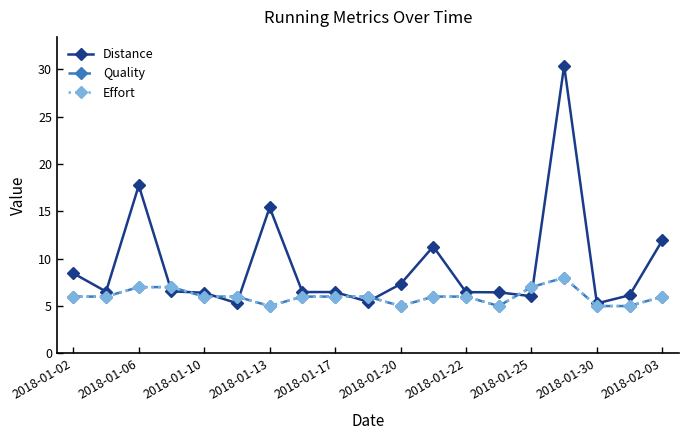

In Distance, how many points are lower than both neighbors (excluding endpoints)?

5